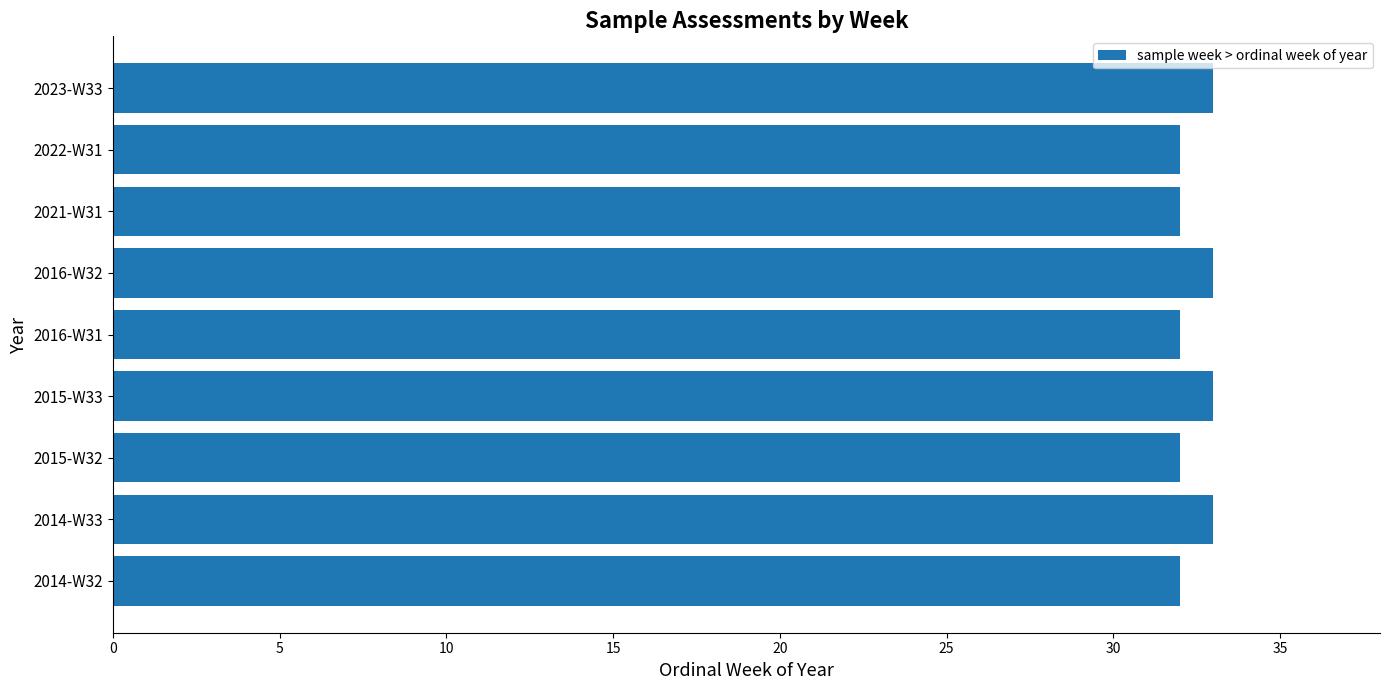

Approximately how many times larger is the value at 2015-W32 compared to 2016-W32?

1.0